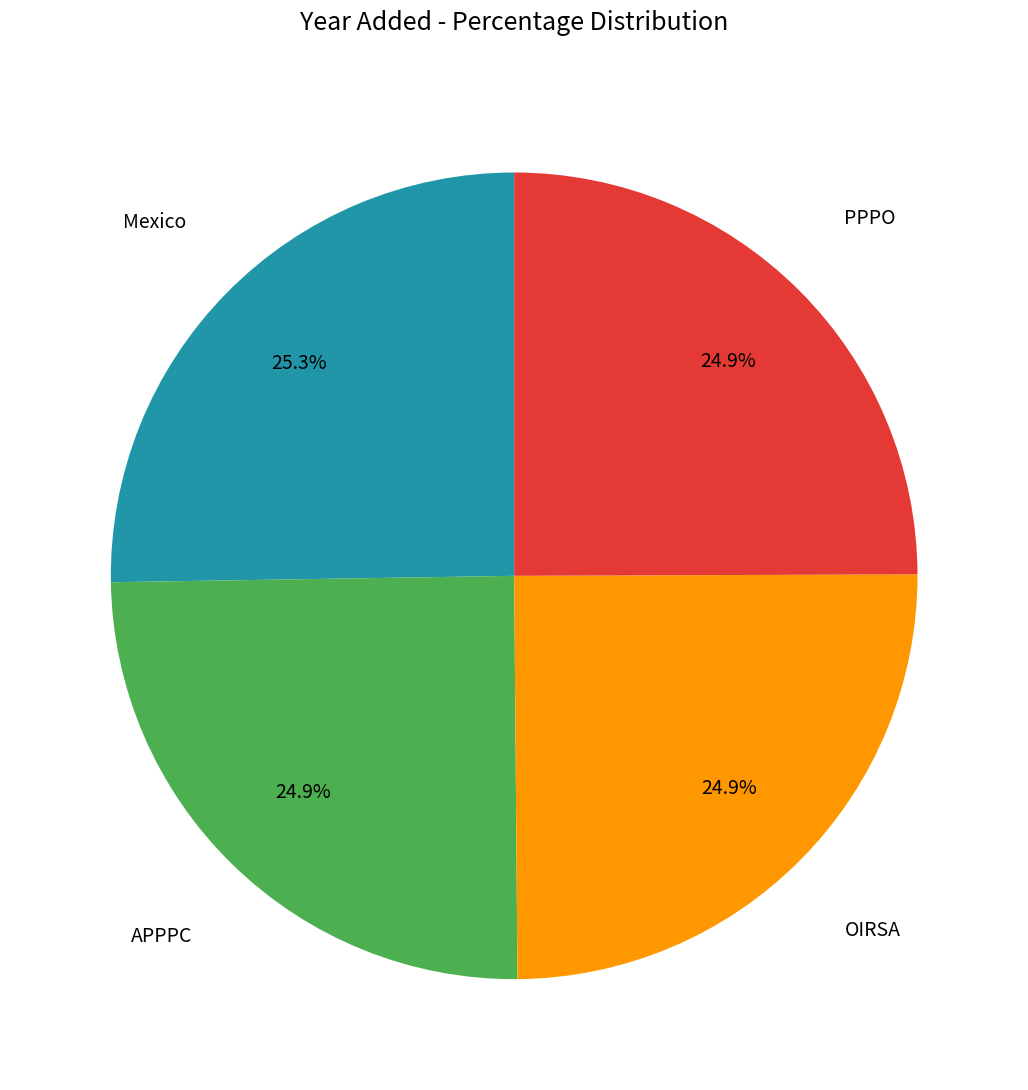

To the nearest percent, what portion does APPPC represent?

25%